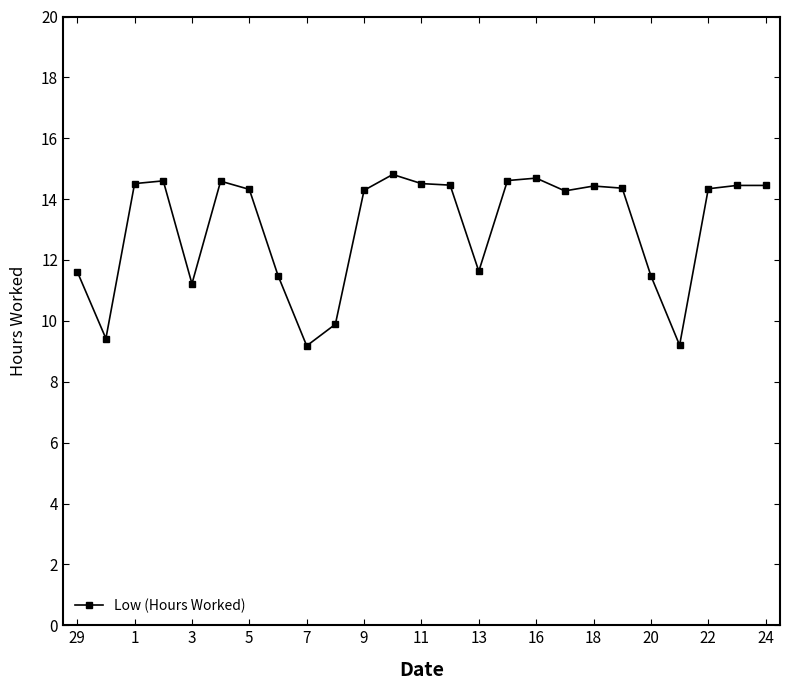

What is the minimum value shown in the chart?

9.2